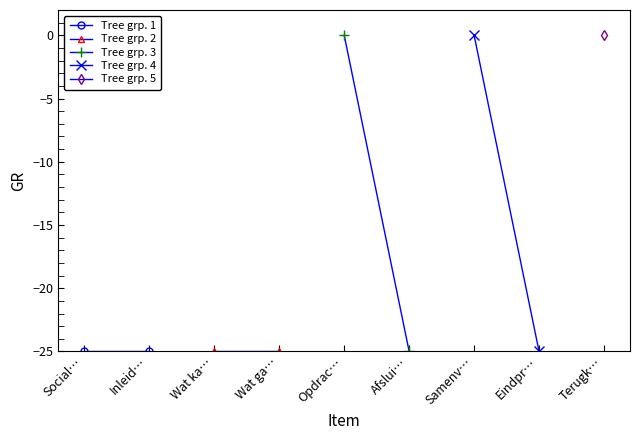

What is the average value of the Tree grp. 1 series?

-25.0